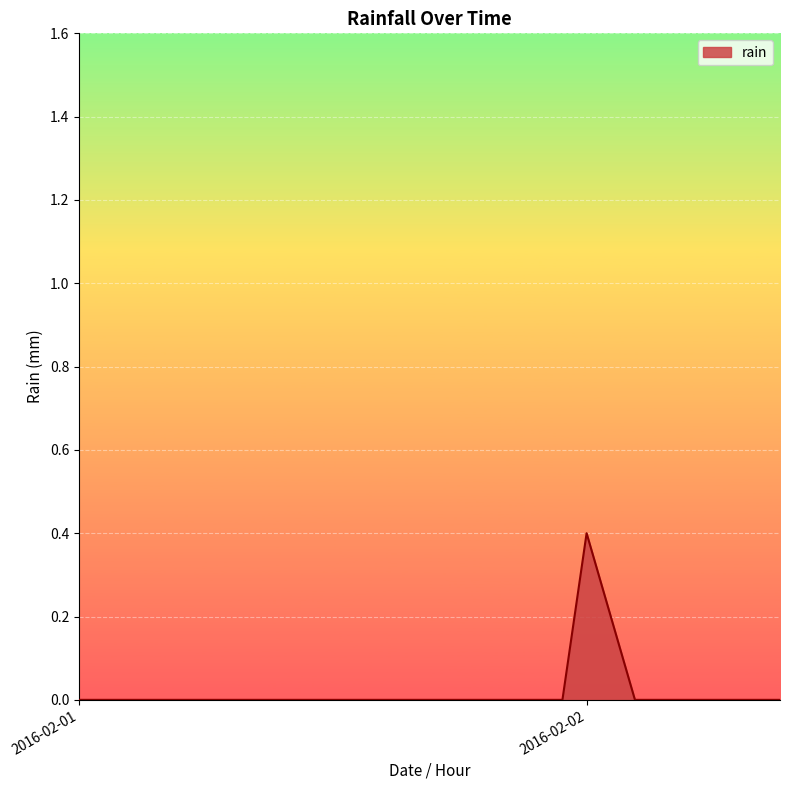

How many lines are shown in the chart?

1